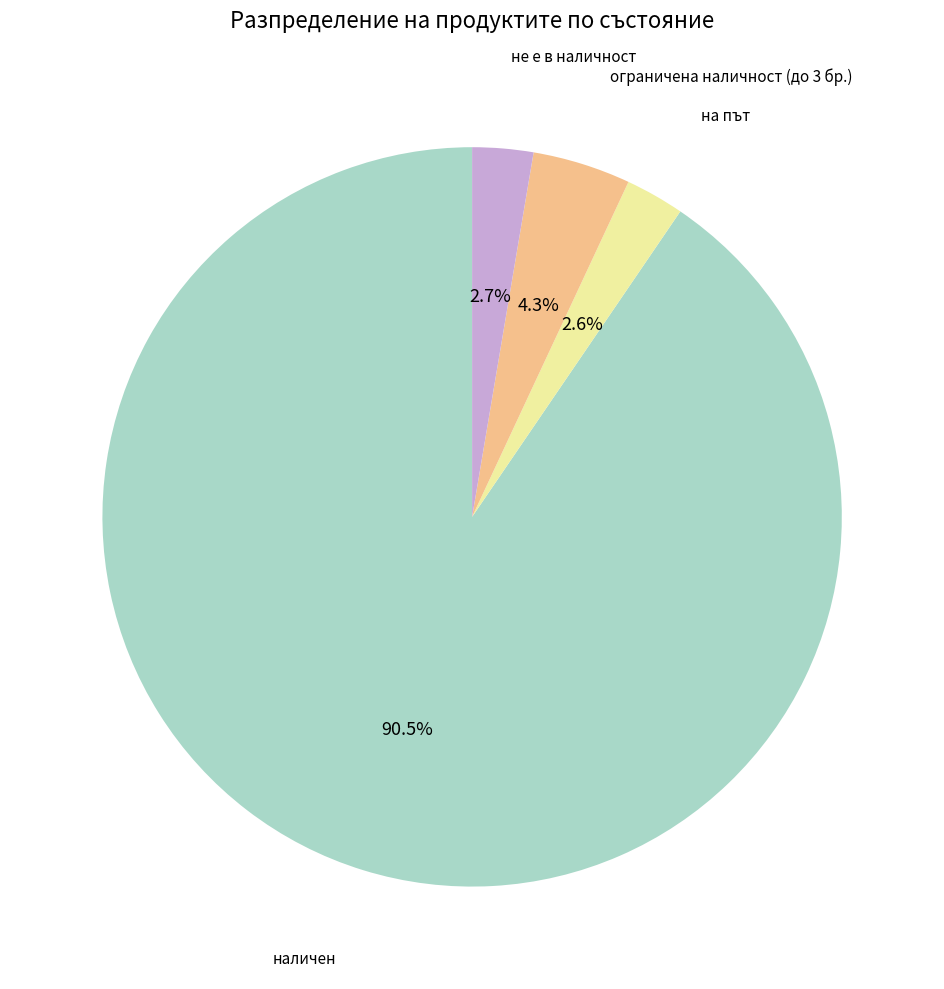

What percentage is the ограничена наличност (до 3 бр.) slice, to the nearest percent?

4%